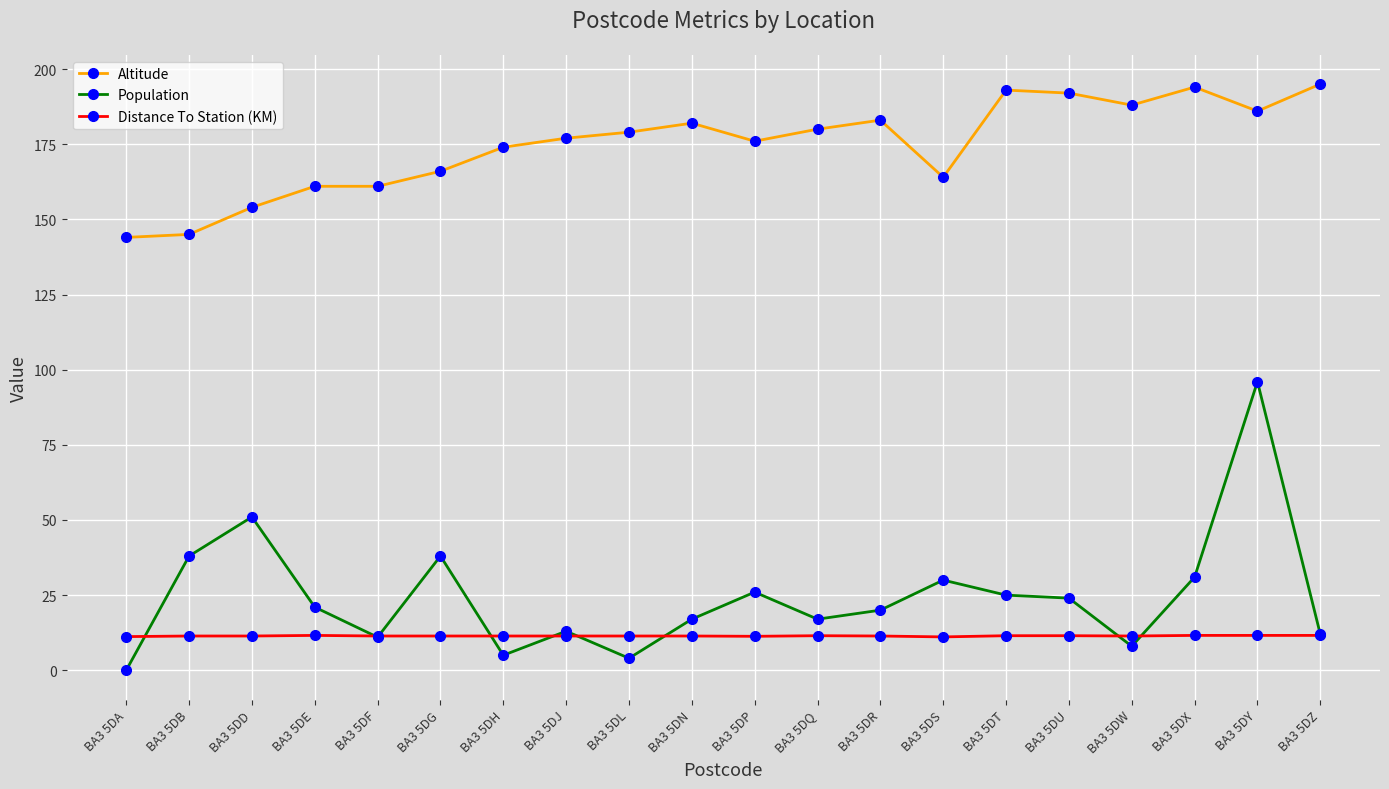

Rank the series at BA3 5DA from lowest to highest value.

Population, Distance To Station (KM), Altitude